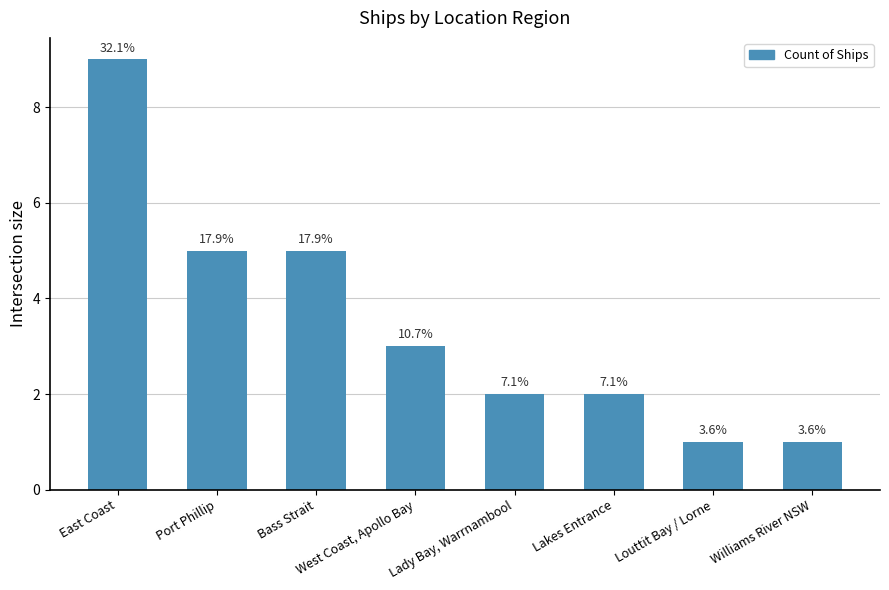

The chart shows a value of 5 at East Coast. True or false?

False